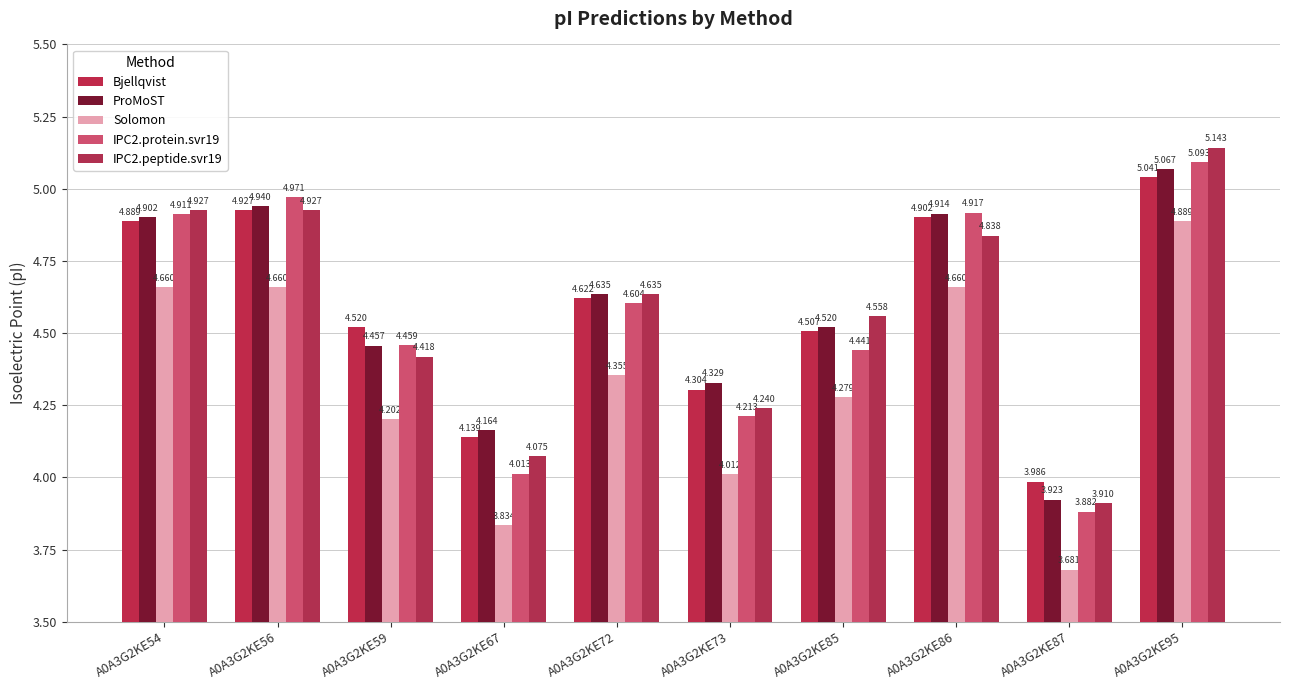

What is the spread (max minus min) of values at A0A3G2KE73?

0.3